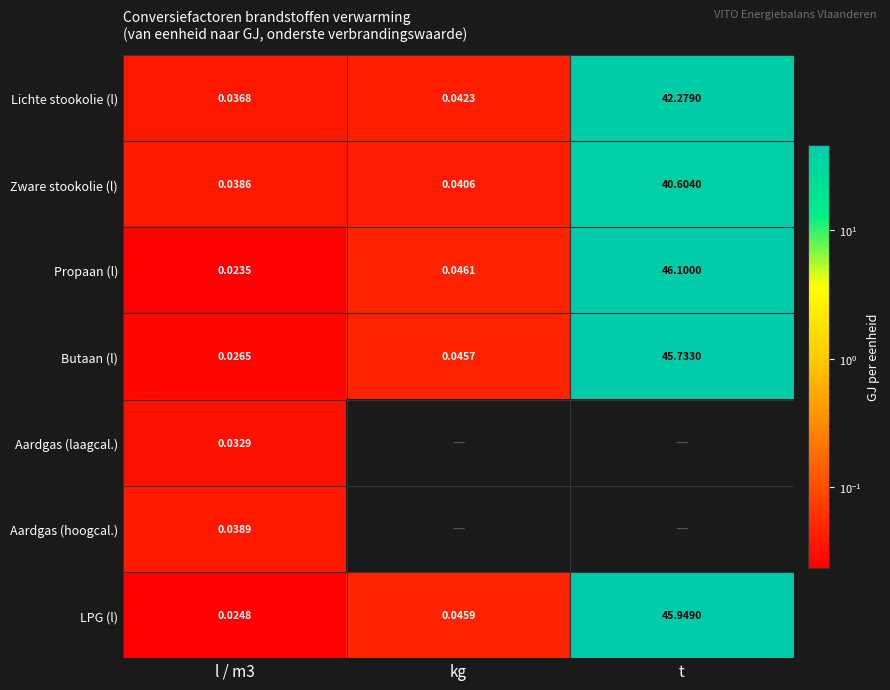

At which label is Lichte stookolie (l) closest to 21?

kg